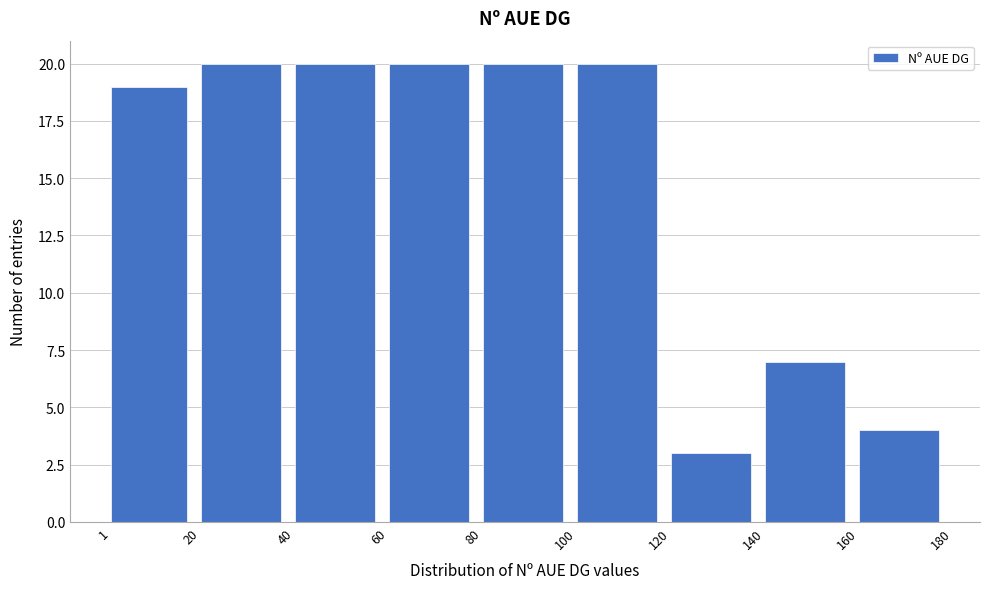

Reading left to right, transcribe this chart: for each bar, give the range it covers on the x-axis and its height. The values are not printed on the chart, so give them approximately, as read against the axis.

1 to 20: 19
20 to 40: 20
40 to 60: 20
60 to 80: 20
80 to 100: 20
100 to 120: 20
120 to 140: 3
140 to 160: 7
160 to 180: 4